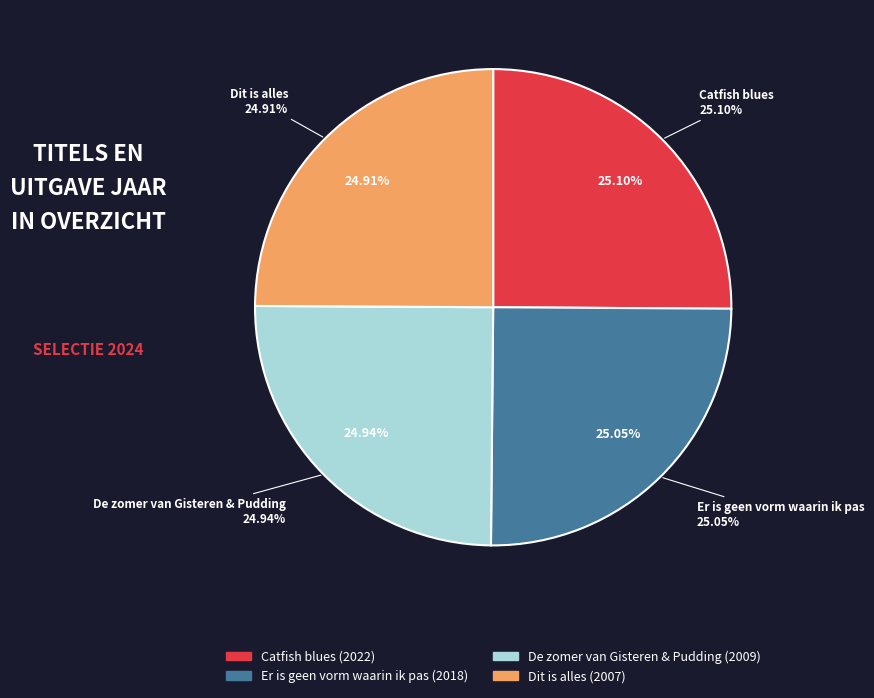

Is Er is geen vorm waarin ik pas the majority of the pie?

No